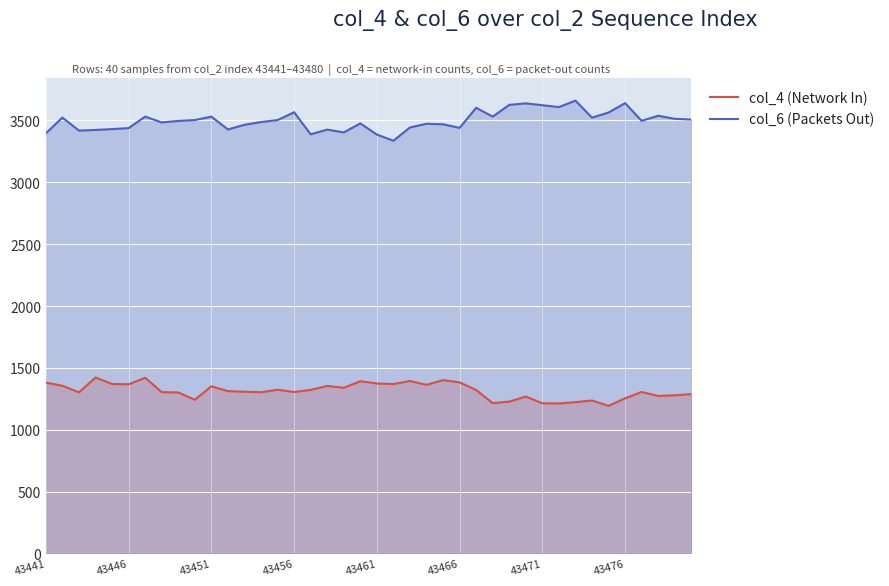

Is it true that col_4 (Network In) equals 447 at 43451?

False